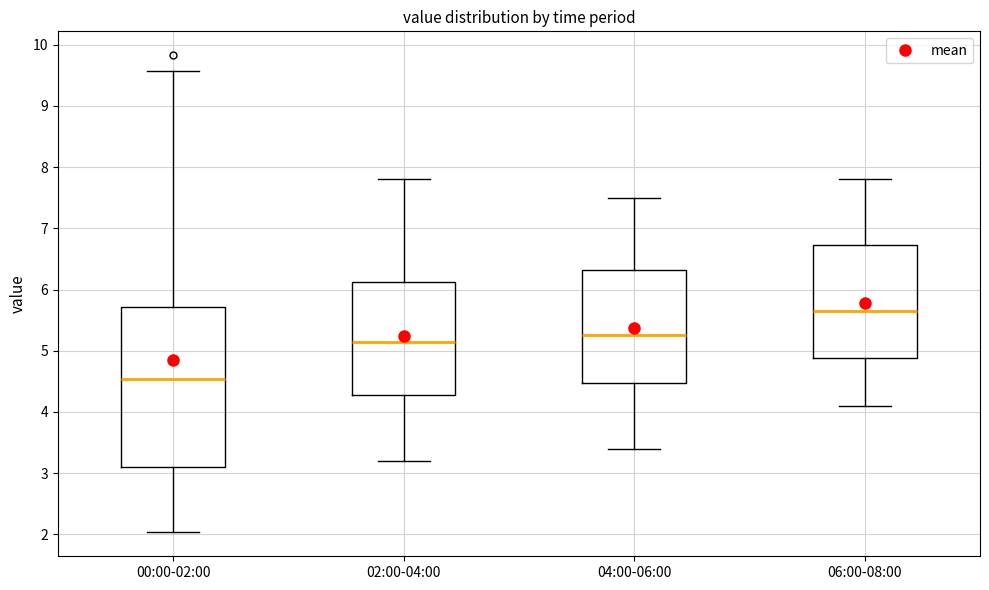

Reading left to right, read every box against the y-axis: the position of its median line, the range the box covers, and the ends of its whiskers. The values are not printed on the chart, so give them approximately, as read against the axis.

00:00-02:00: median 4.5, box 3.1 to 5.7, whiskers 2.0 to 9.6
02:00-04:00: median 5.2, box 4.3 to 6.1, whiskers 3.2 to 7.8
04:00-06:00: median 5.3, box 4.5 to 6.3, whiskers 3.4 to 7.5
06:00-08:00: median 5.7, box 4.9 to 6.7, whiskers 4.1 to 7.8